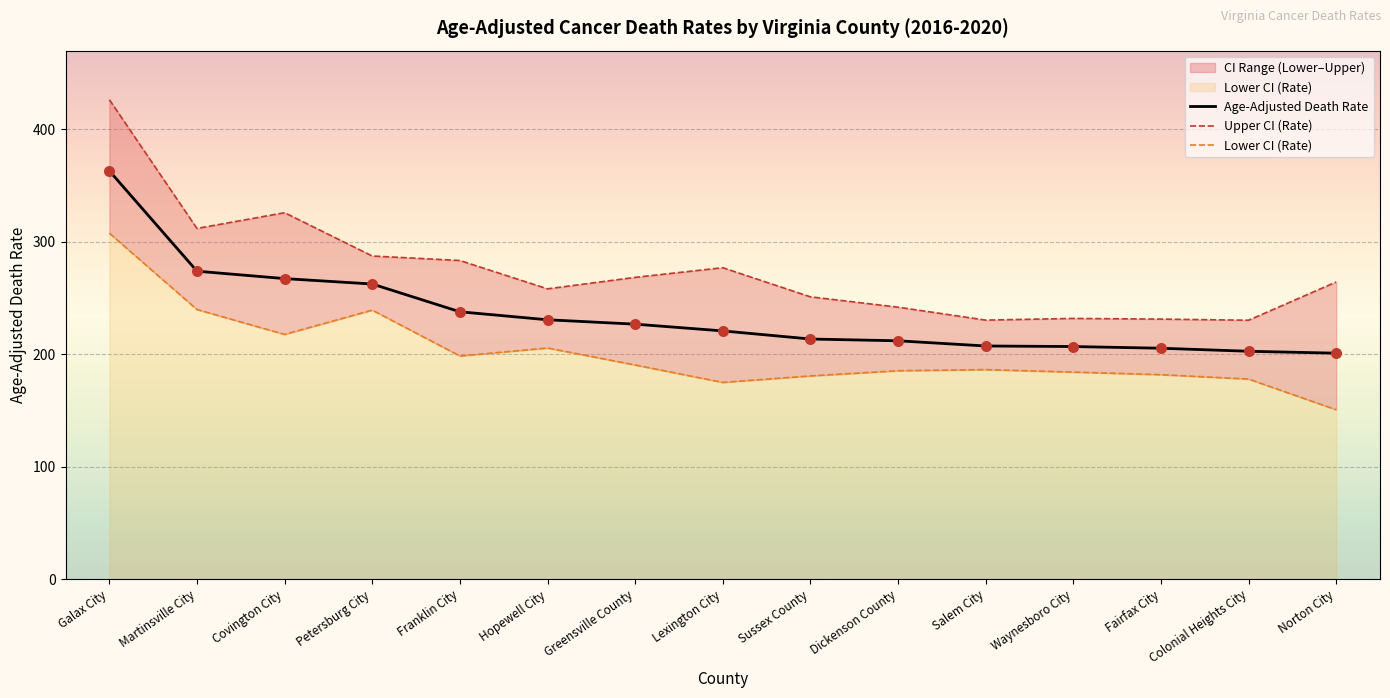

Which series reaches the maximum Y coordinate?

Upper CI (Rate)